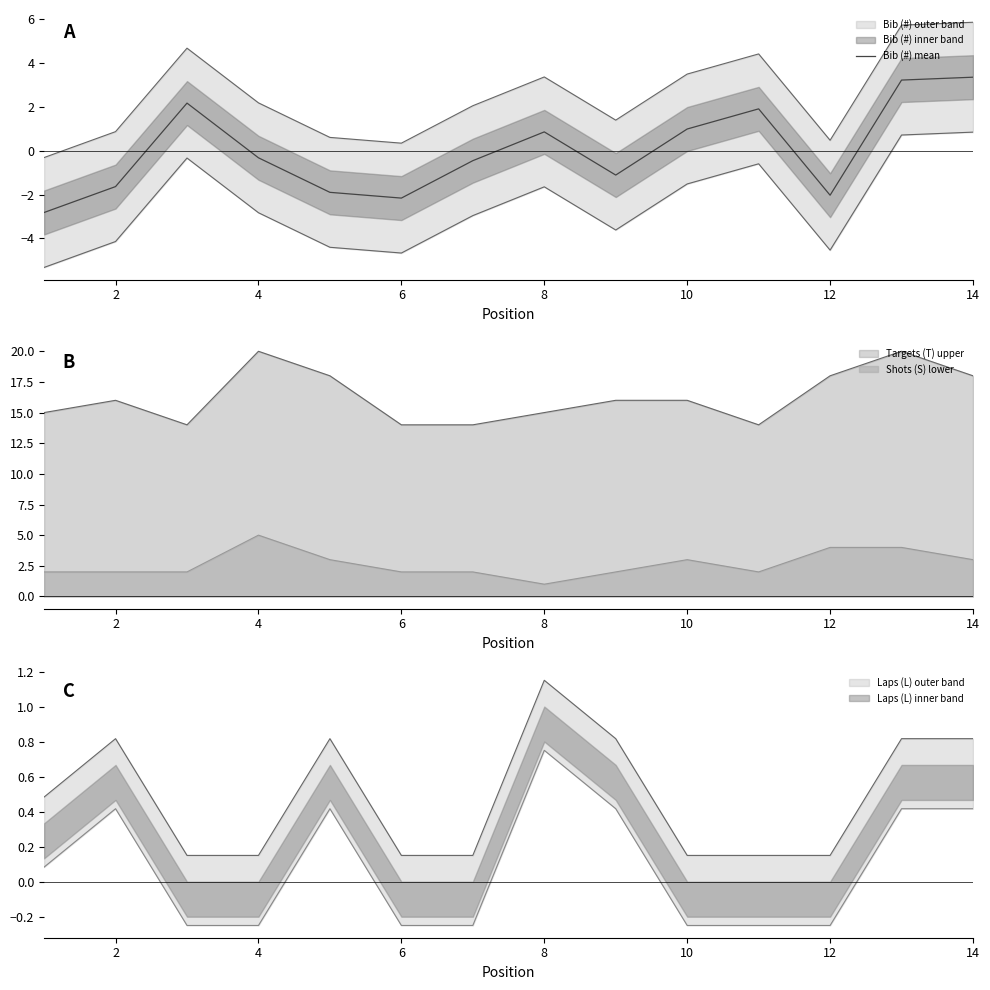

The Bib (#) mean series shows -0.6 at 12. True or false?

False